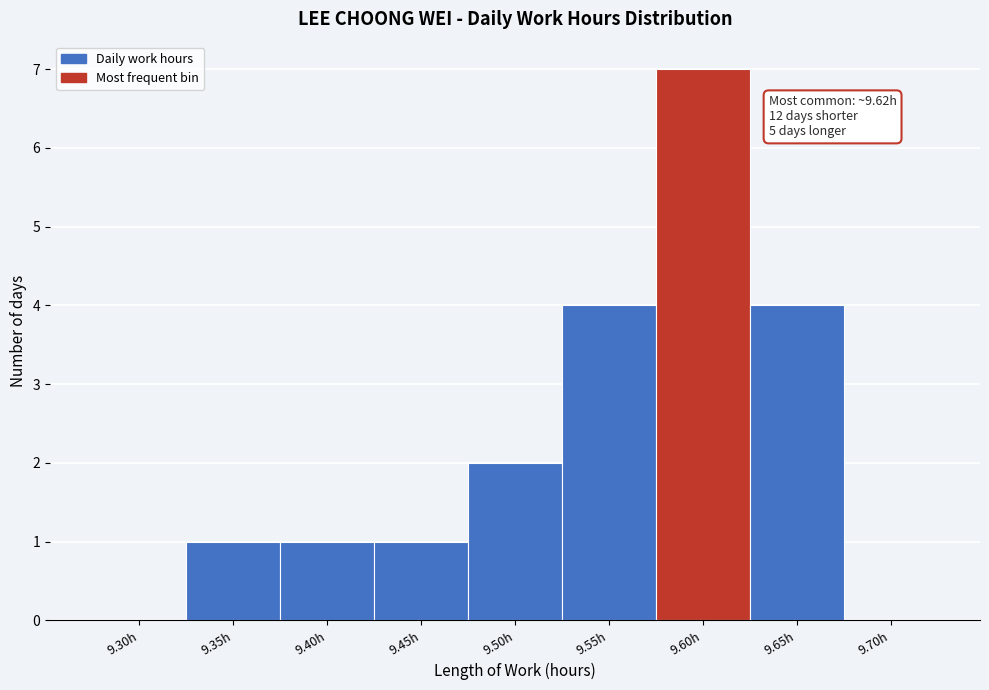

Reading left to right, list all the values displayed in this chart.

9.30h=0	9.35h=1	9.40h=1	9.45h=1	9.50h=2	9.55h=4	9.60h=7	9.65h=4	9.70h=0